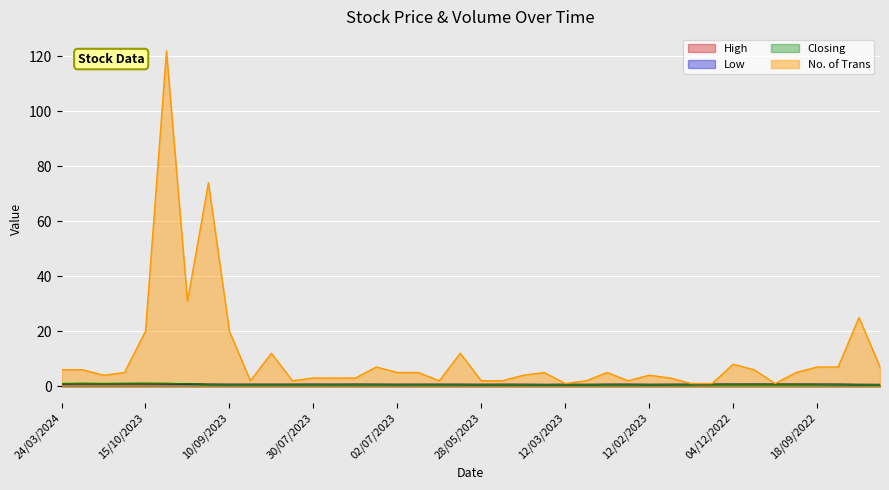

True or false: No. of Trans has a value of 122.0 at 08/10/2023.

True